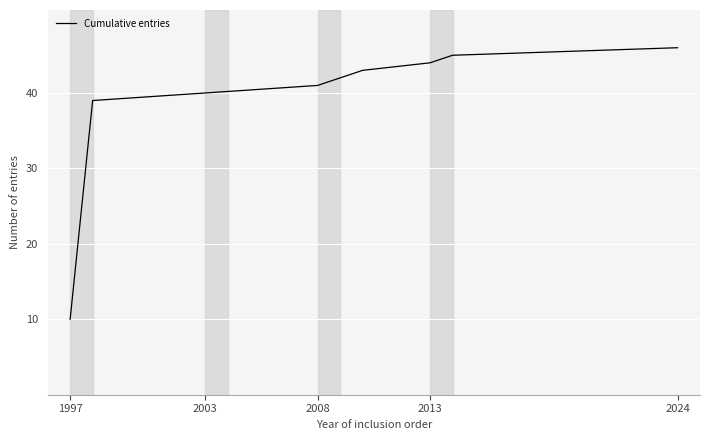

How many lines are shown in the chart?

1